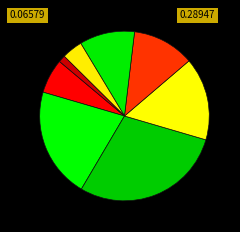

Rank the categories by value from lowest to highest.

7, 9, 8, 1, 6, 5, 4, 2, 3